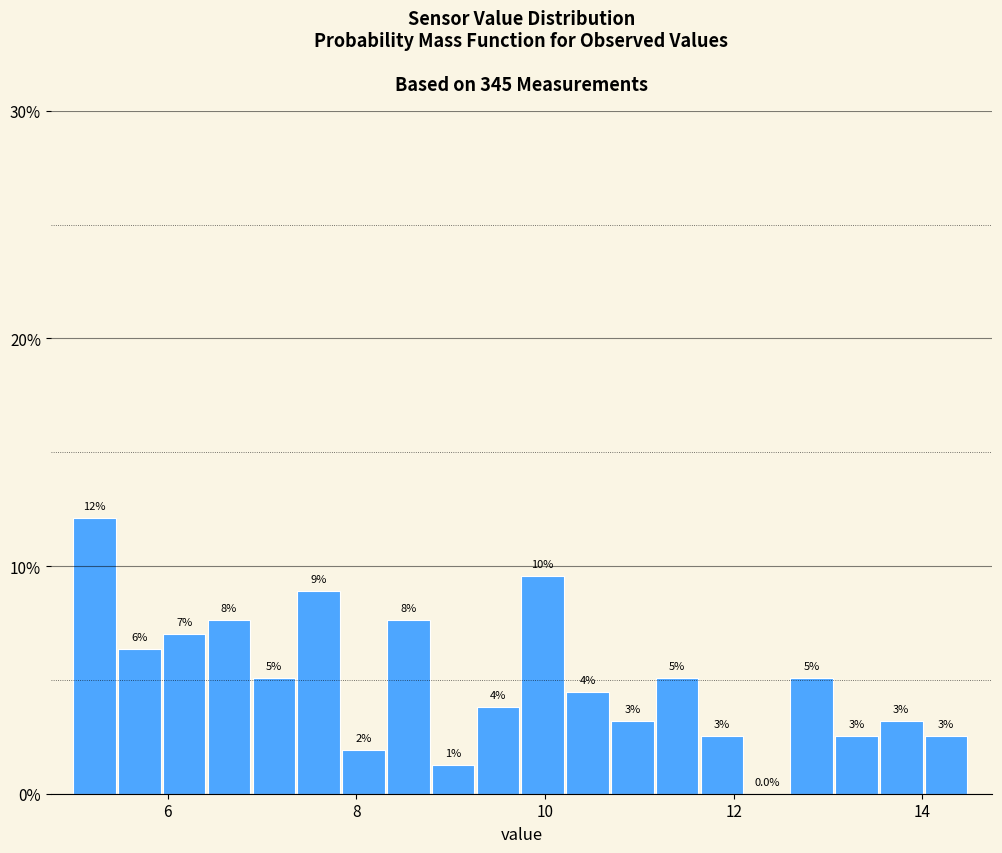

Around what value on the x-axis is the tallest bar? Give the approximate position of its centre, as read against the axis.

5.2